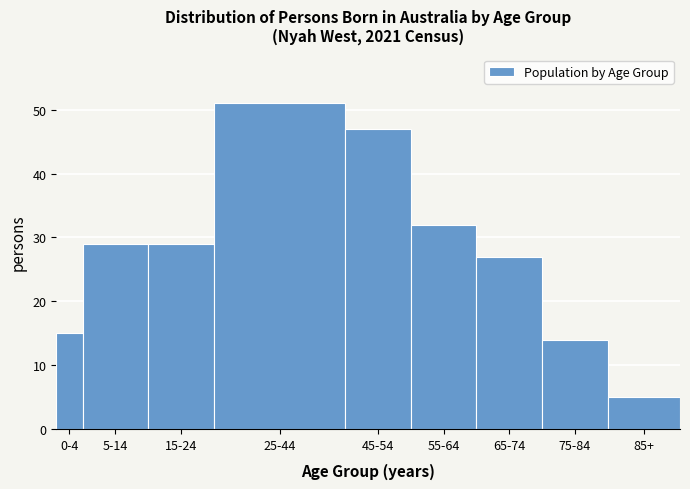

Reading left to right, list all the values displayed in this chart.

0-4=15	5-14=29	15-24=29	25-44=51	45-54=47	55-64=32	65-74=27	75-84=14	85+=5